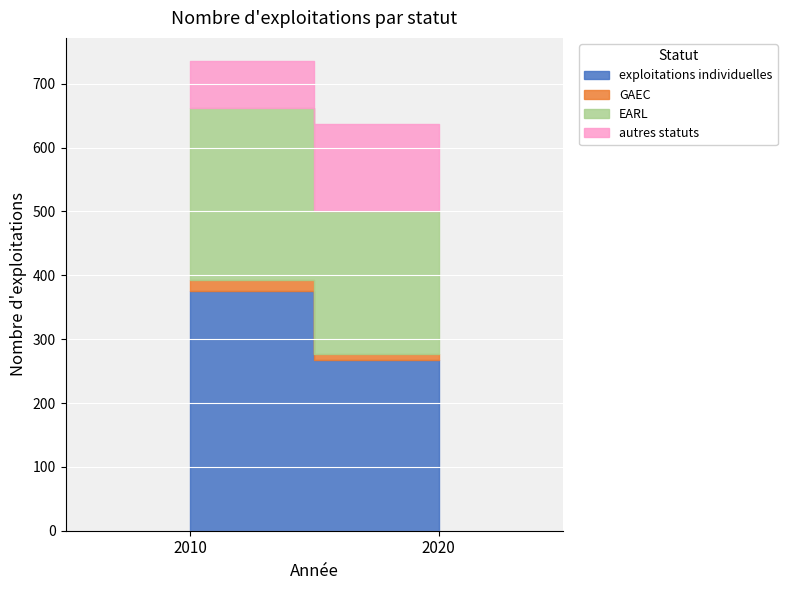

Where is GAEC nearest to the value 13?

2020